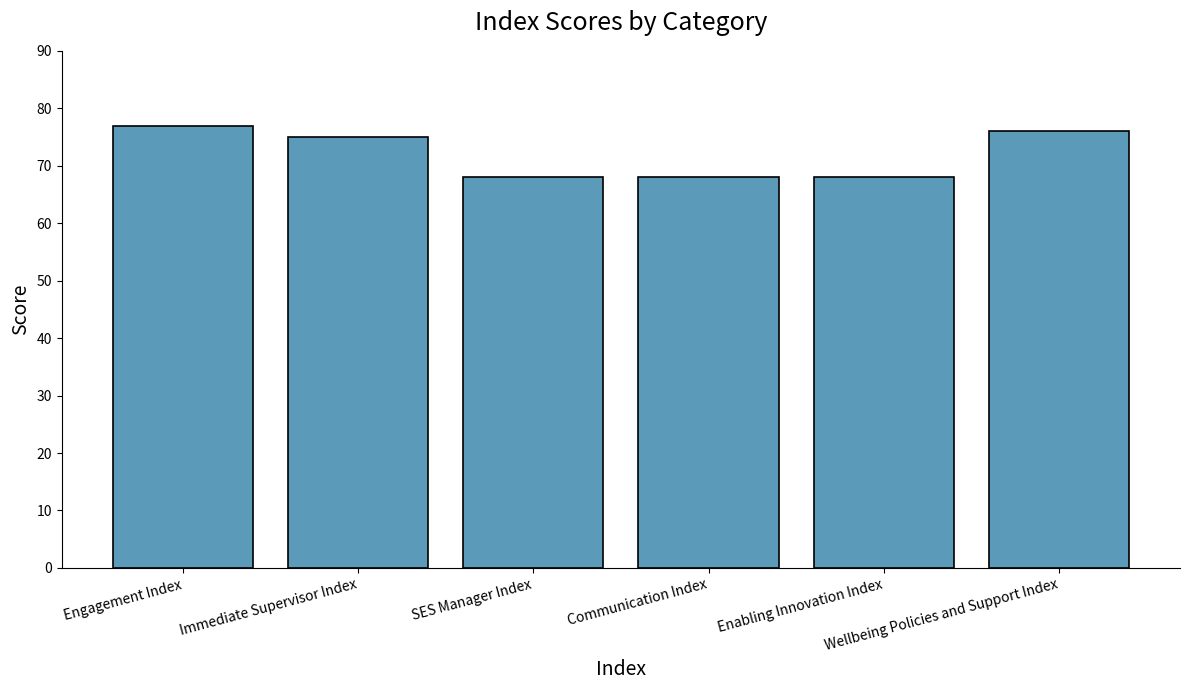

What is the value of the 6th bar from the left?

76